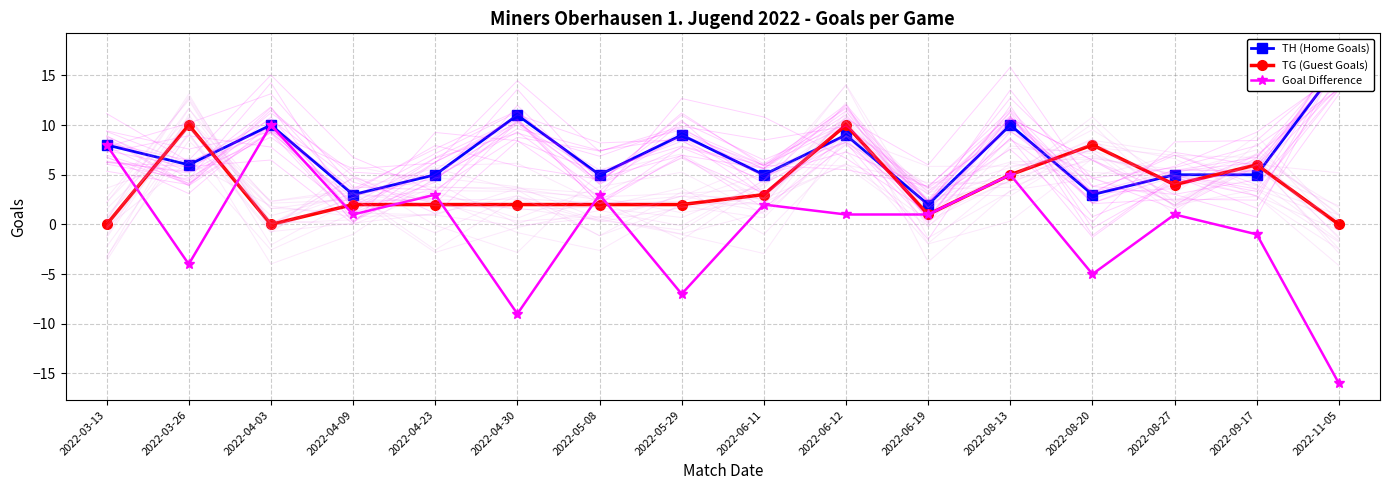

At 2022-03-13, list the series in order from largest to smallest.

TH (Home Goals), Goal Difference, TG (Guest Goals)